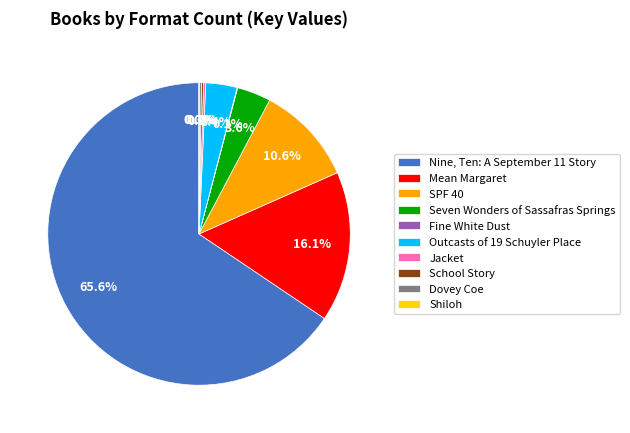

To the nearest percent, what is the average slice percentage?

10%